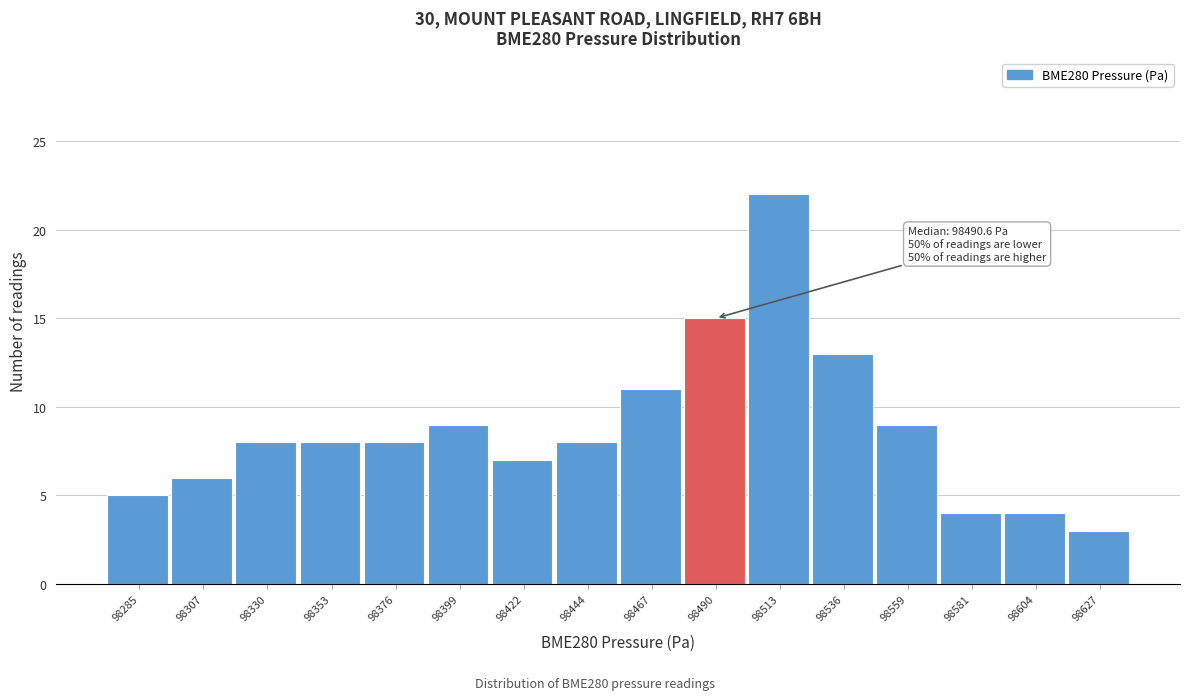

Reading left to right, transcribe all the data shown in this chart.

98285=5	98307=6	98330=8	98353=8	98376=8	98399=9	98422=7	98444=8	98467=11	98490=15	98513=22	98536=13	98559=9	98581=4	98604=4	98627=3